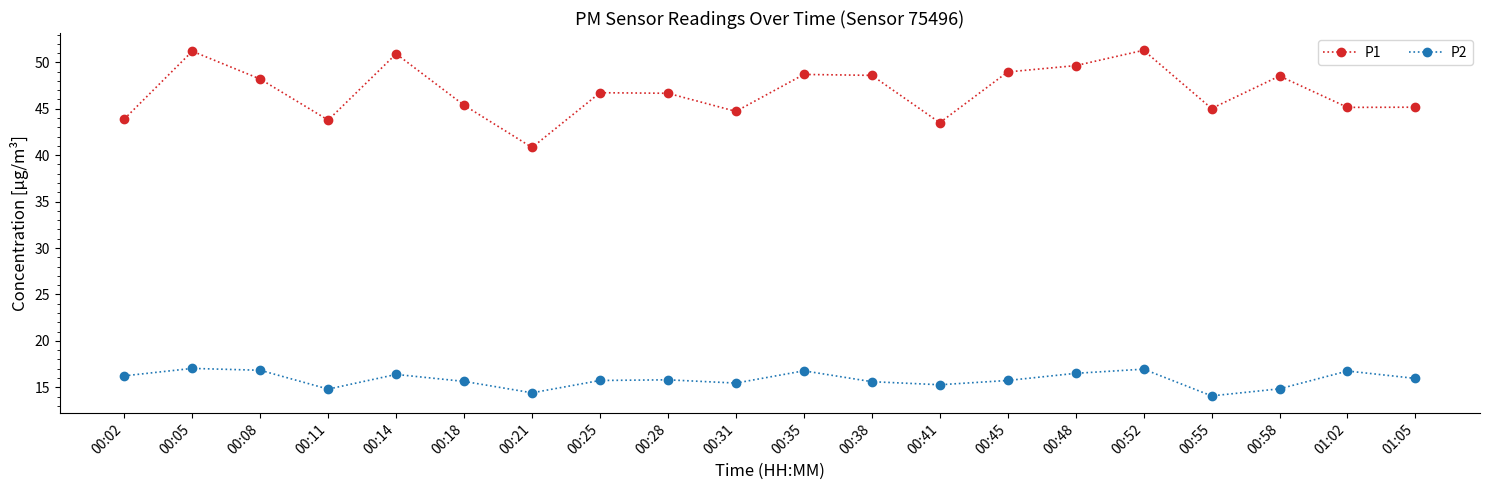

Is this an area chart (filled region under the line)?

No